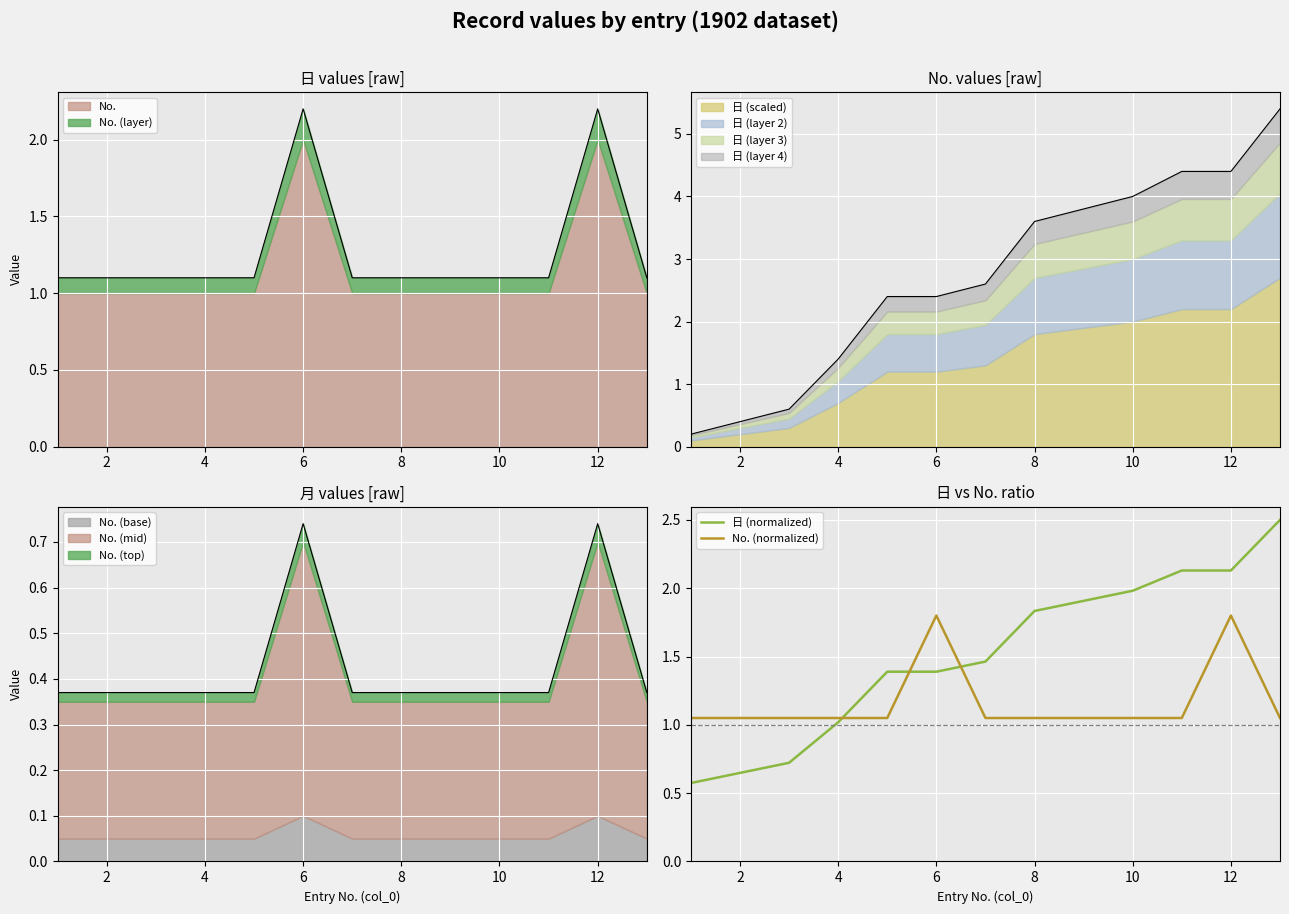

What is the average value of the 日 (normalized) series?

1.5